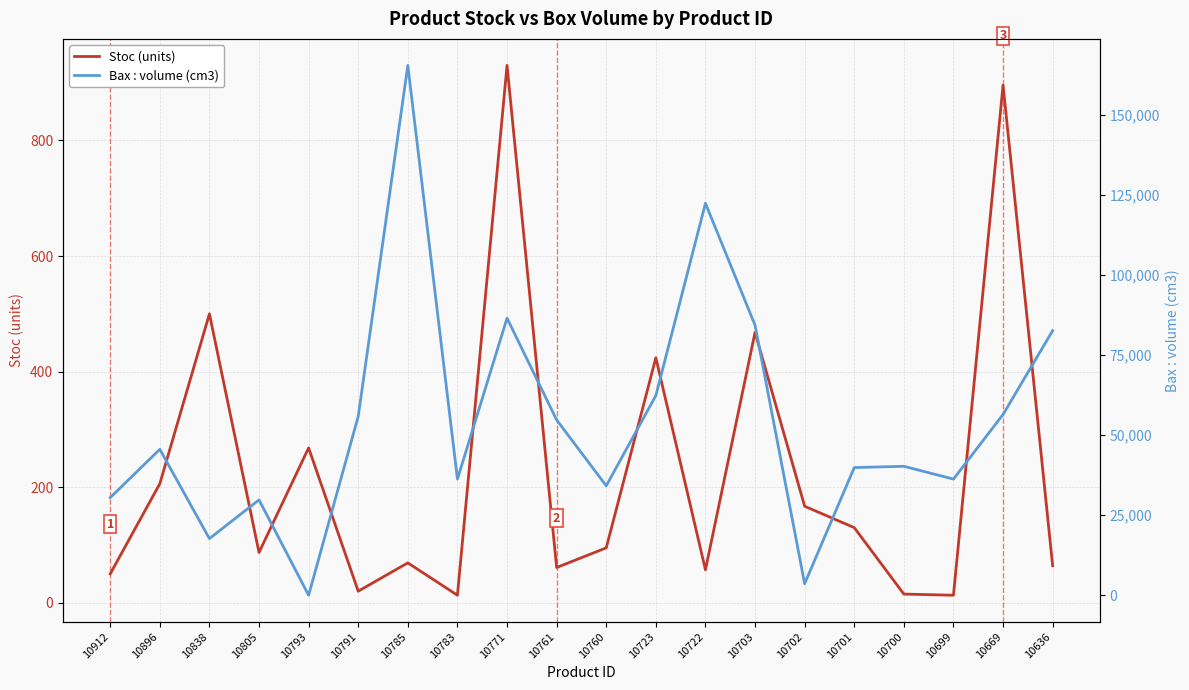

Is the value of Stoc at 10761 greater than the value of Bax : volume (cm3) at 10896?

No